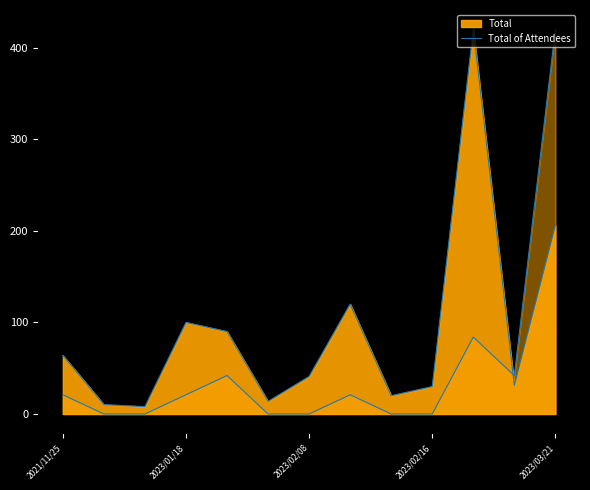

What is the ratio of the value at 10 to the value at 9?

14.0